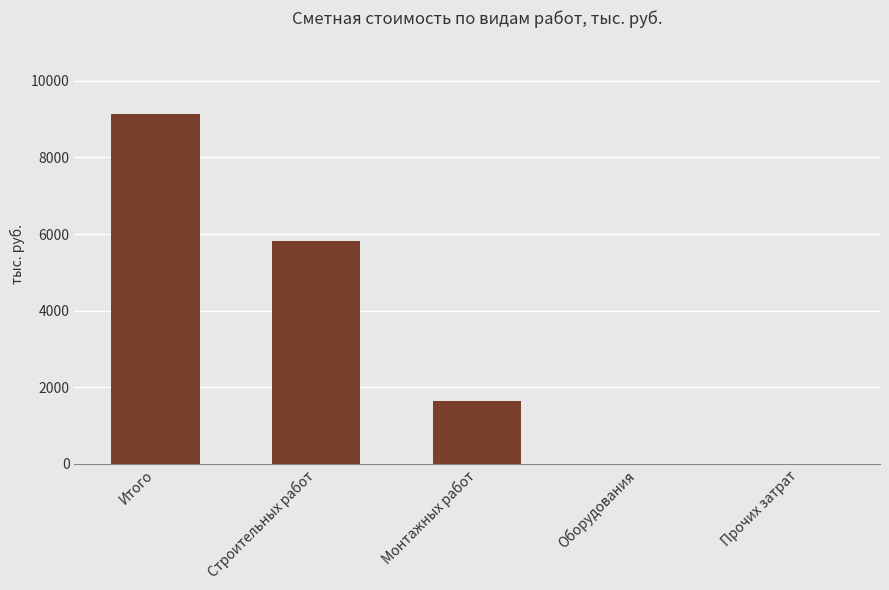

Between Прочих затрат and Строительных работ, which is larger?

Строительных работ